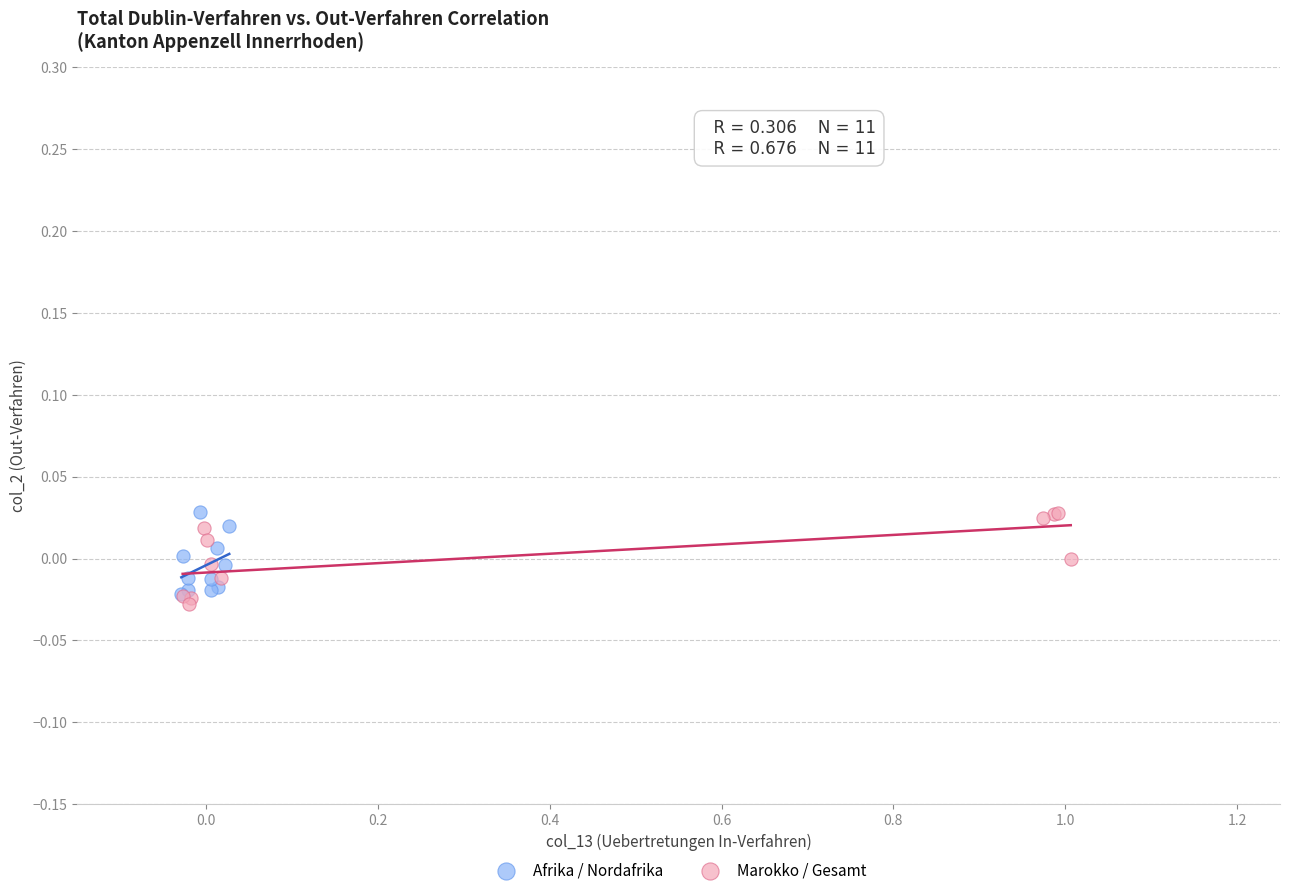

Which series has the widest spread of Y values?

Marokko / Gesamt